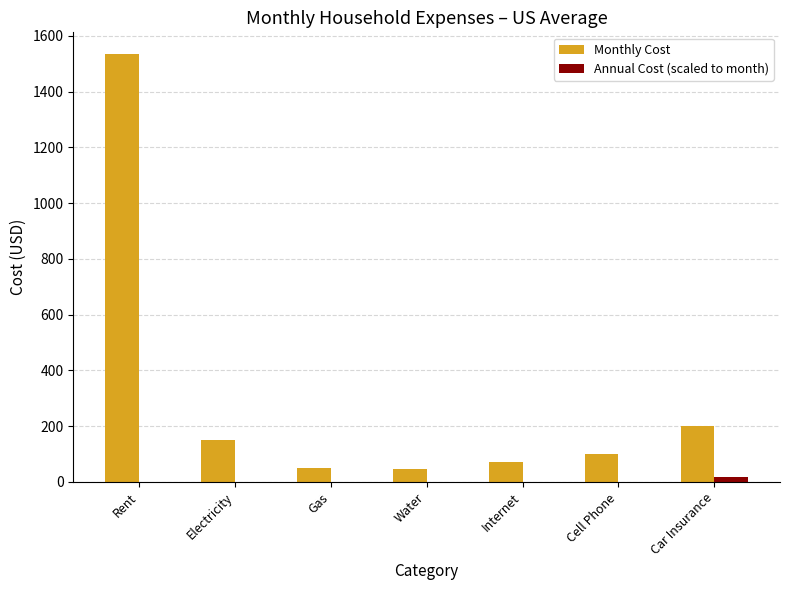

Are the bars grouped side by side (vs. stacked)?

Yes